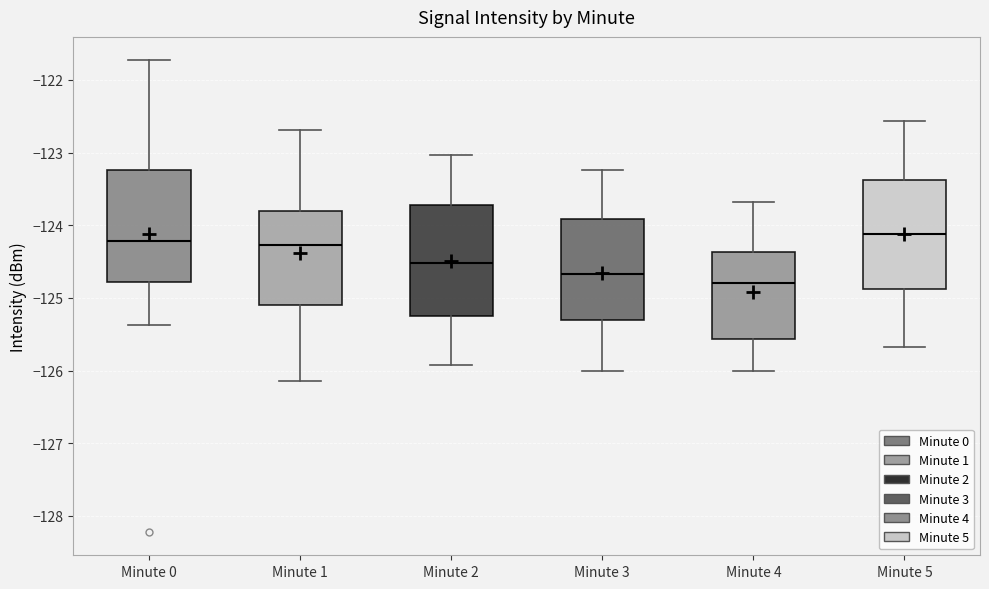

Which box's median line is the lowest?

Minute 4